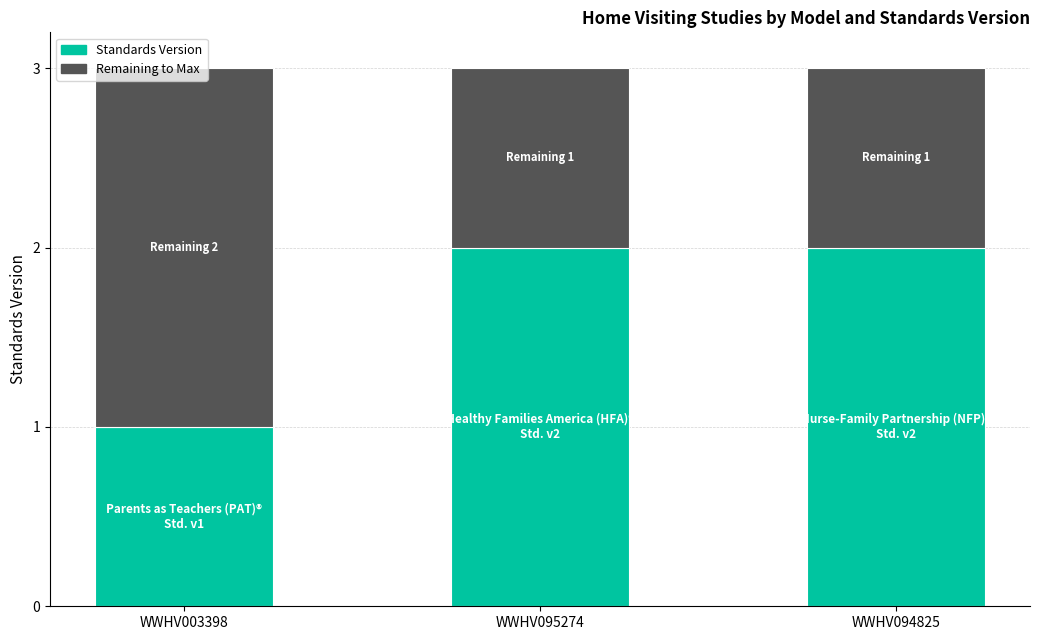

What is the value of the 3rd bar from the left?

2